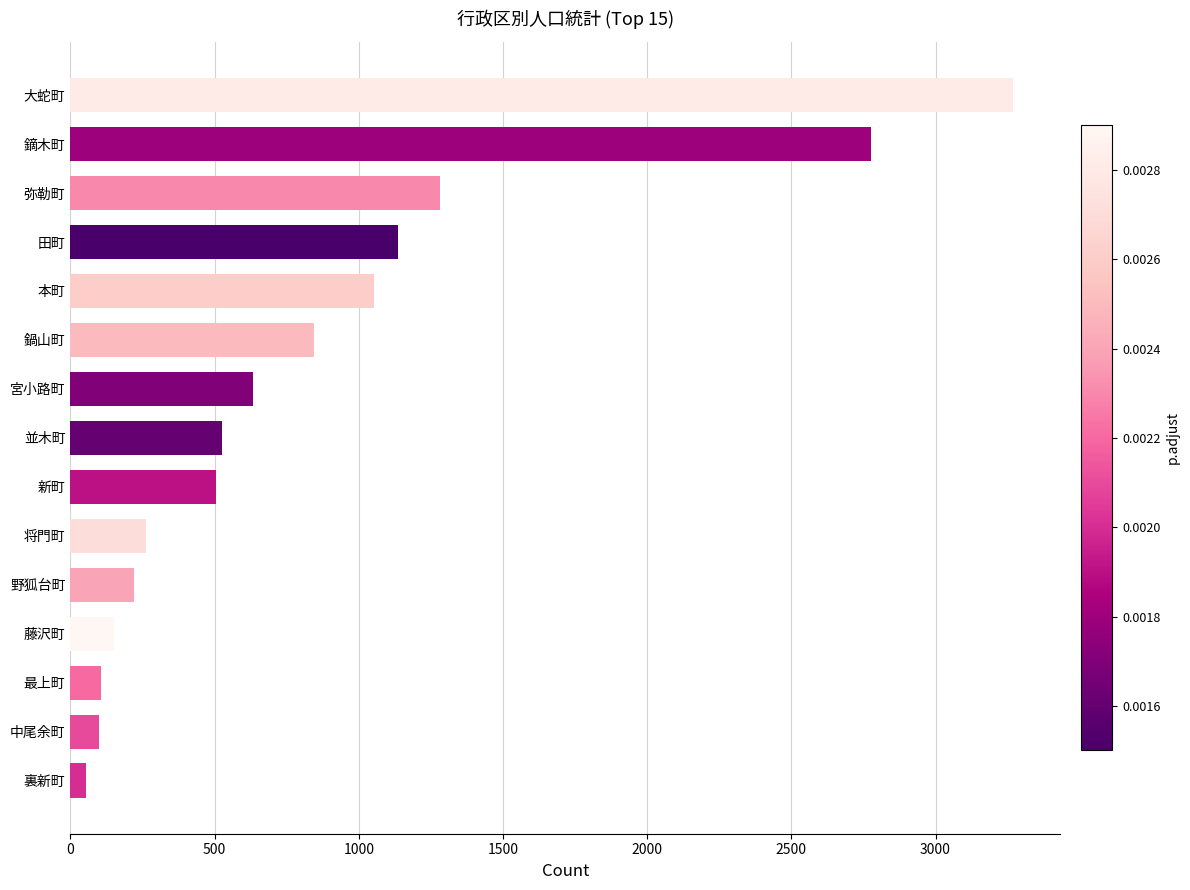

What is the difference between the values at 本町 and 田町?

81